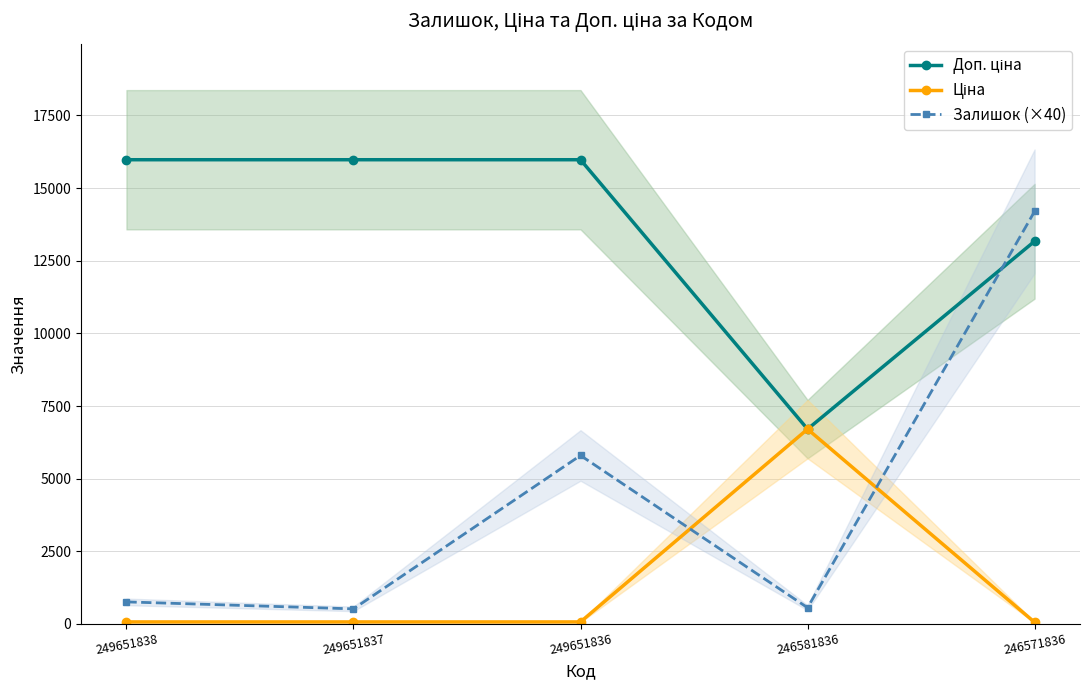

True or false: Ціна has more than 0 points higher than both neighbors.

True